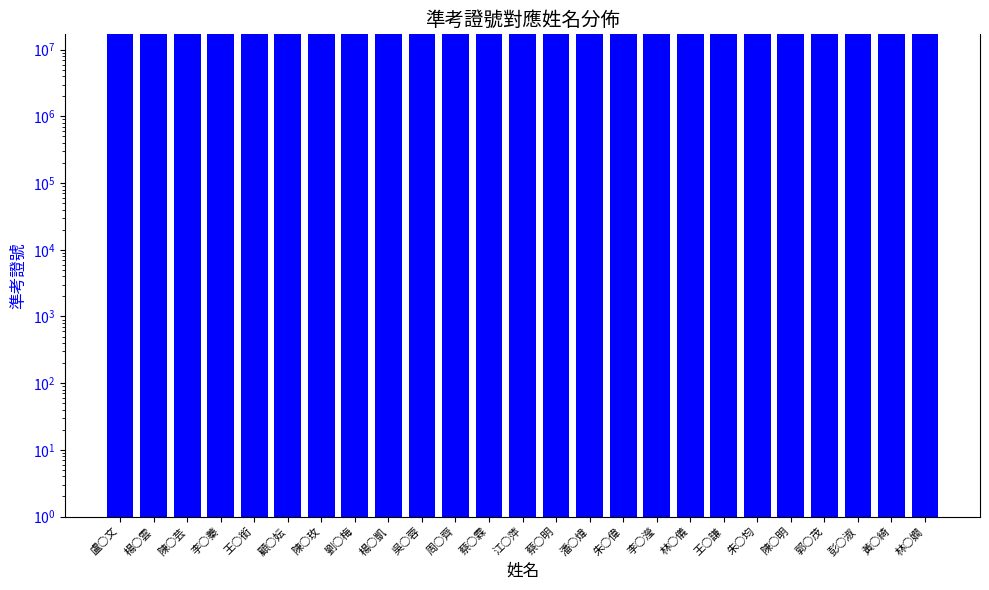

Rank the categories by value from highest to lowest.

林○嫺, 黃○綺, 彭○淑, 郭○茂, 陳○明, 朱○均, 王○謙, 林○儀, 李○瀅, 朱○偉, 潘○煒, 蔡○明, 江○萍, 蔡○霖, 周○齊, 吳○蓉, 楊○凱, 劉○梅, 陳○玫, 顧○妘, 王○銜, 李○蓁, 陳○芸, 楊○雲, 盧○文